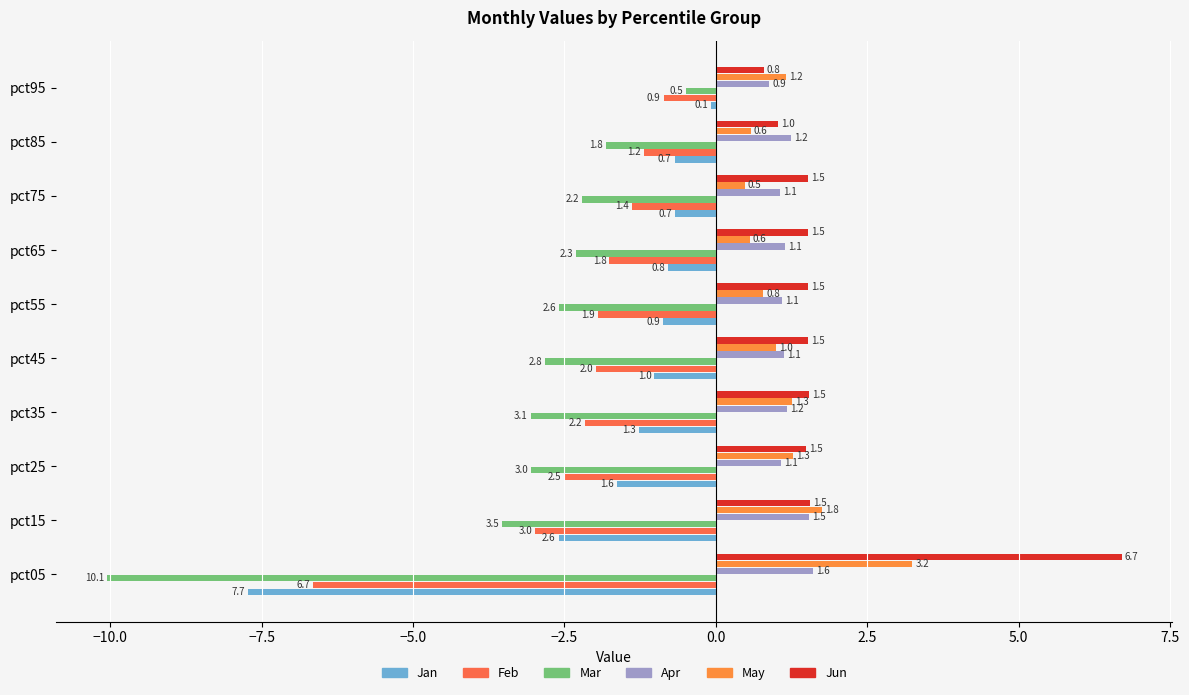

What is the maximum value for Mar?

-0.5